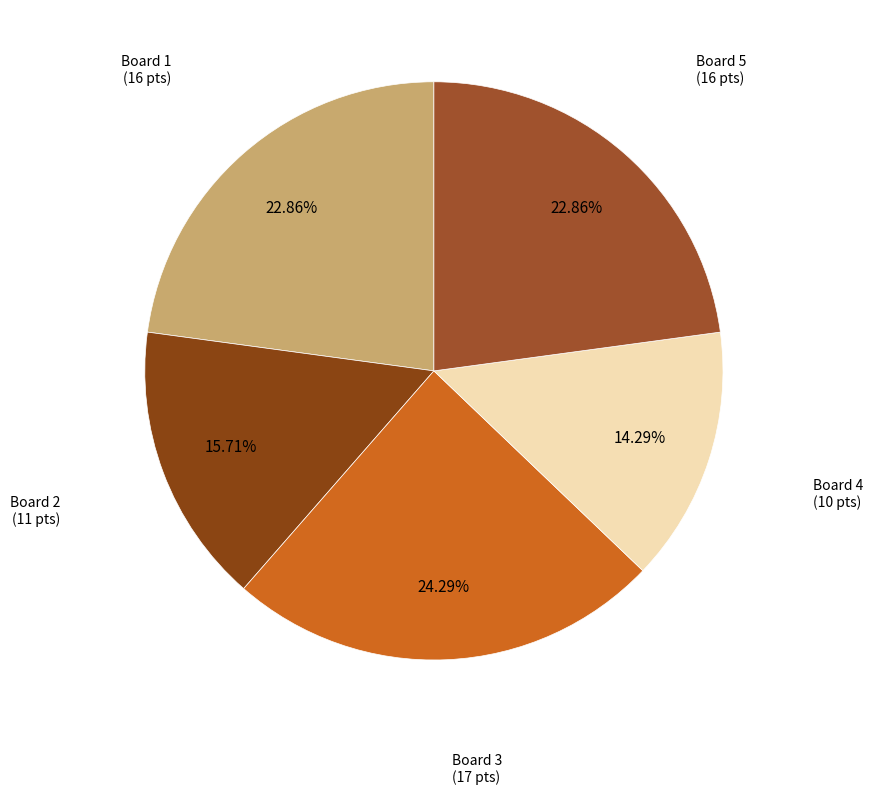

How many segments does this pie chart have?

5